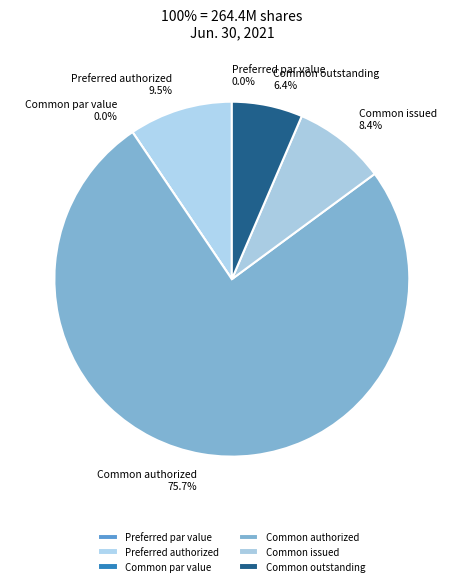

What is the largest slice in the pie chart?

Common authorized